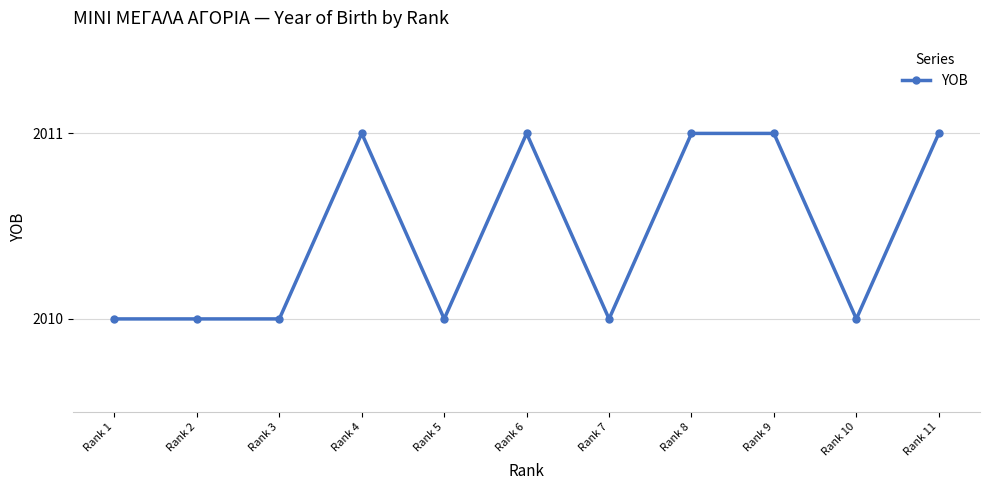

What is the minimum value shown in the chart?

2010